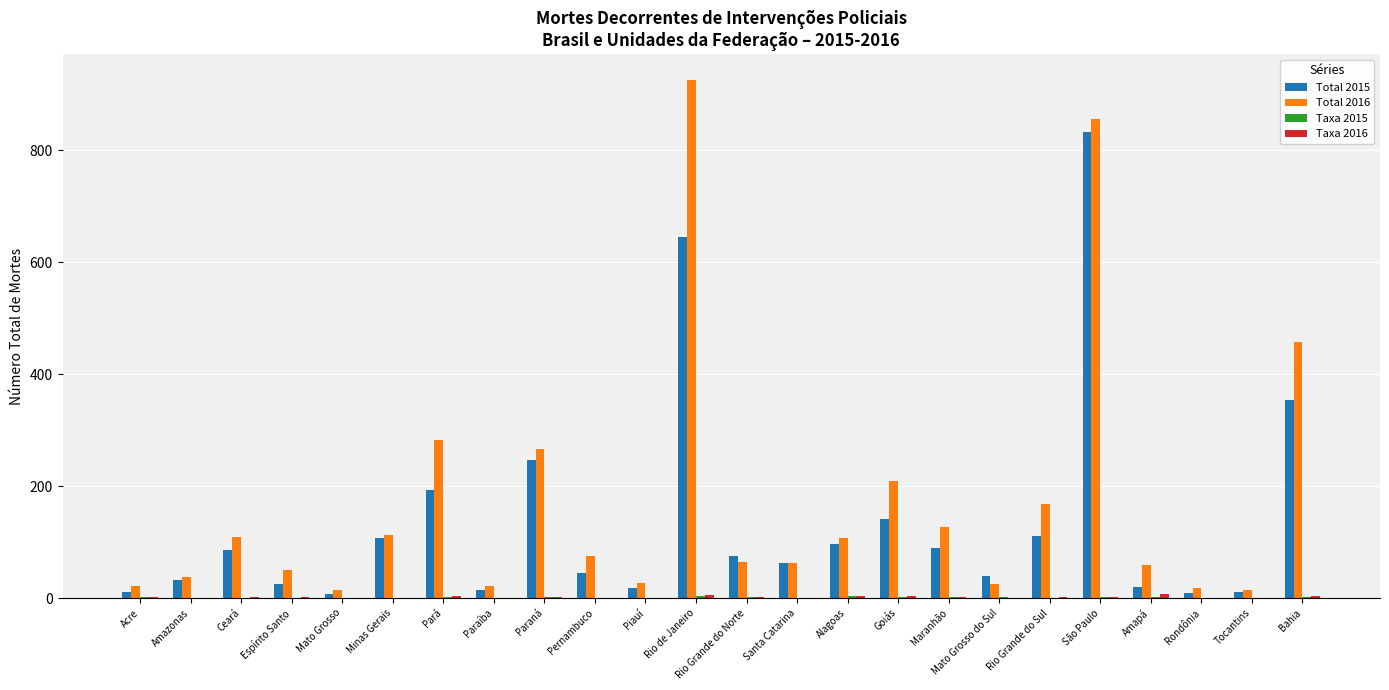

What is the greatest value displayed?

925.0